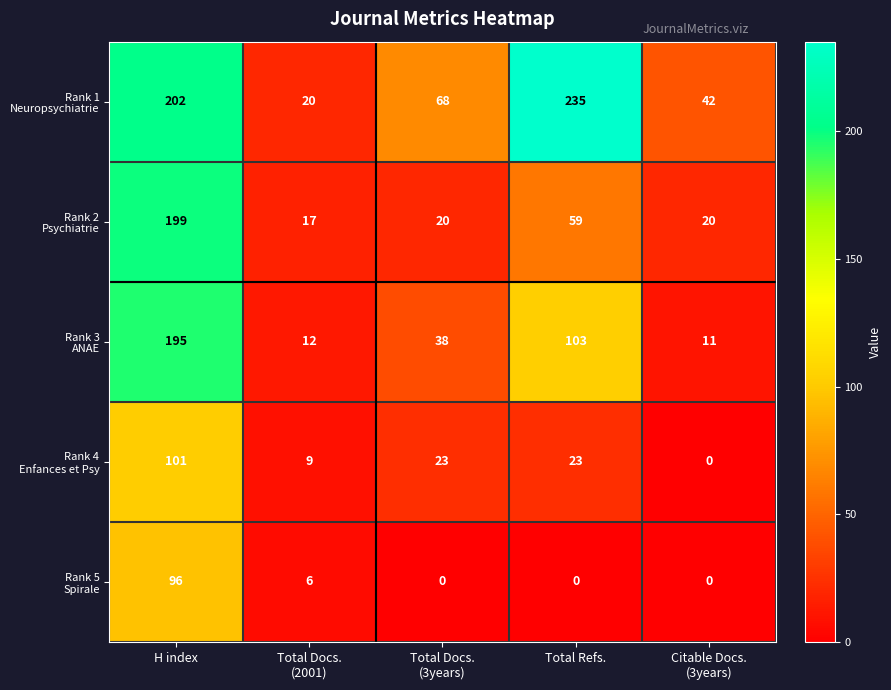

What is the spread (max minus min) of values at H index?

106